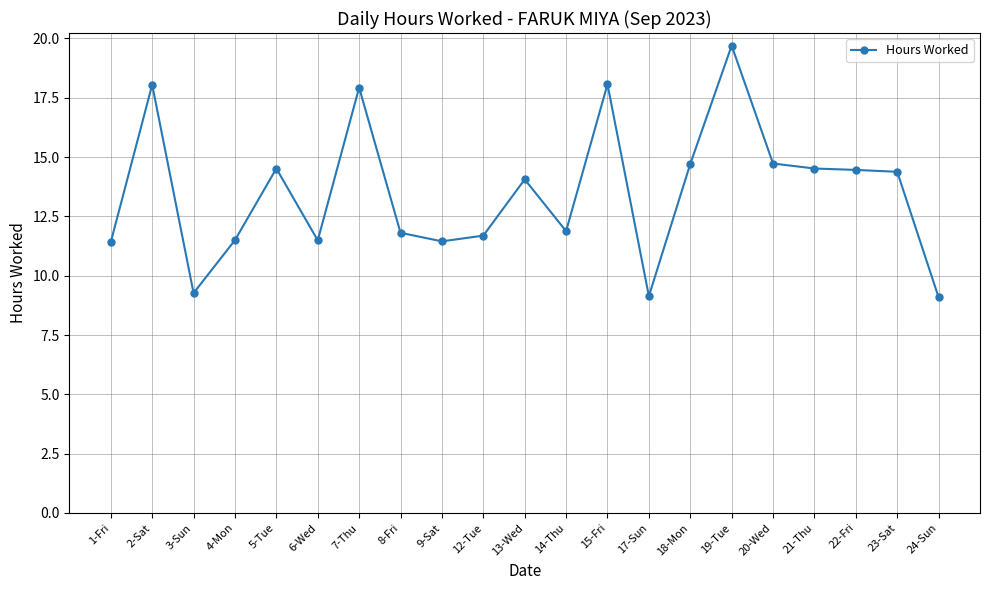

True or false: there are more than 1 points higher than both neighbors.

True